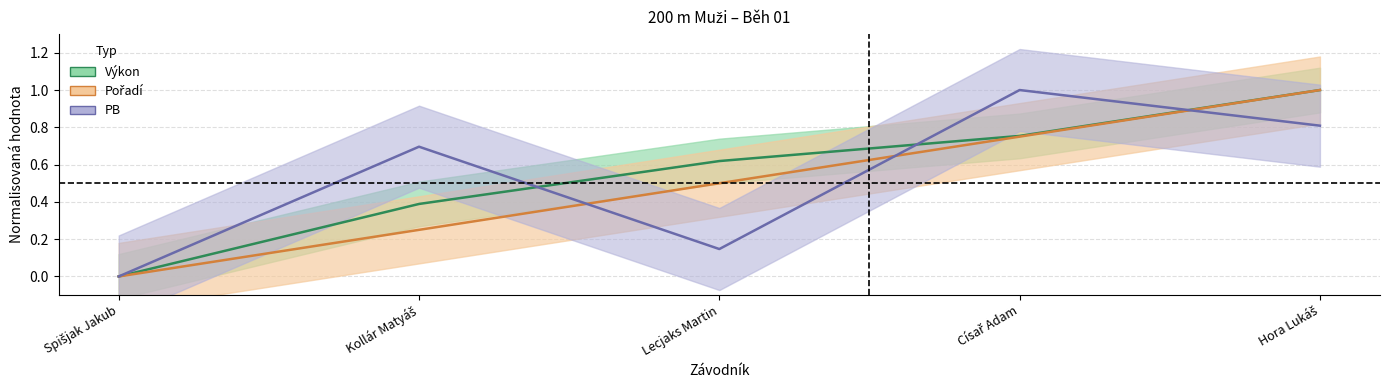

Which series has the largest total across all categories?

Výkon